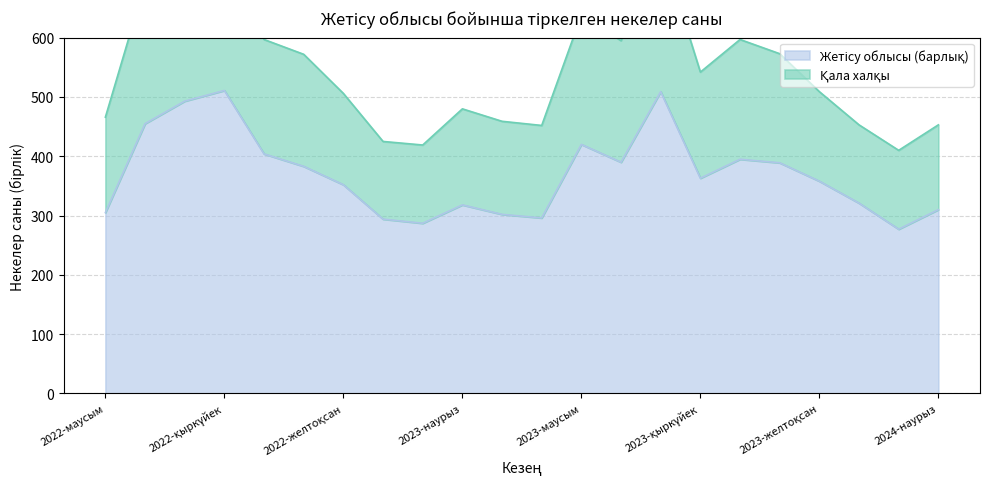

Between 2024-қаңтар and 2023-шілде, which is larger?

2023-шілде